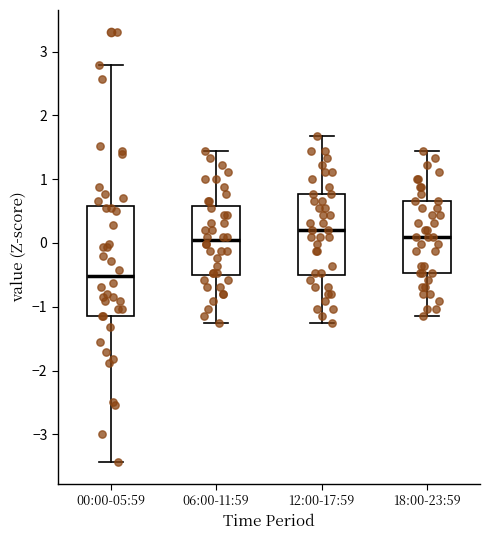

Which box's median line is the lowest?

00:00-05:59